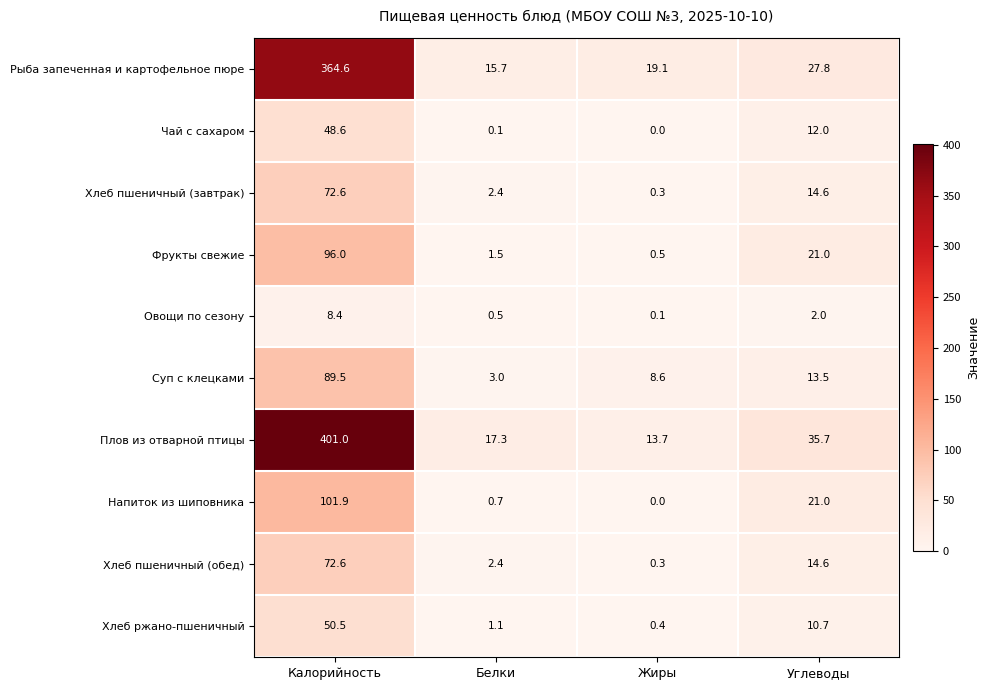

The Хлеб ржано-пшеничный series shows 1.8 at Белки. True or false?

False